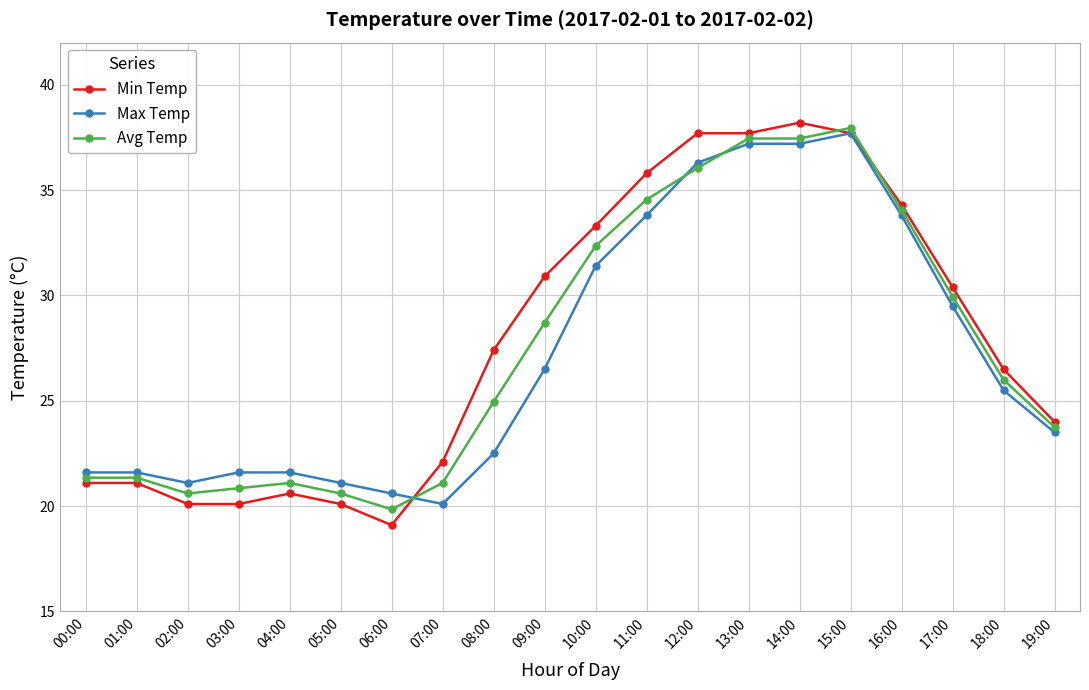

What position from the right is 01:00?

19